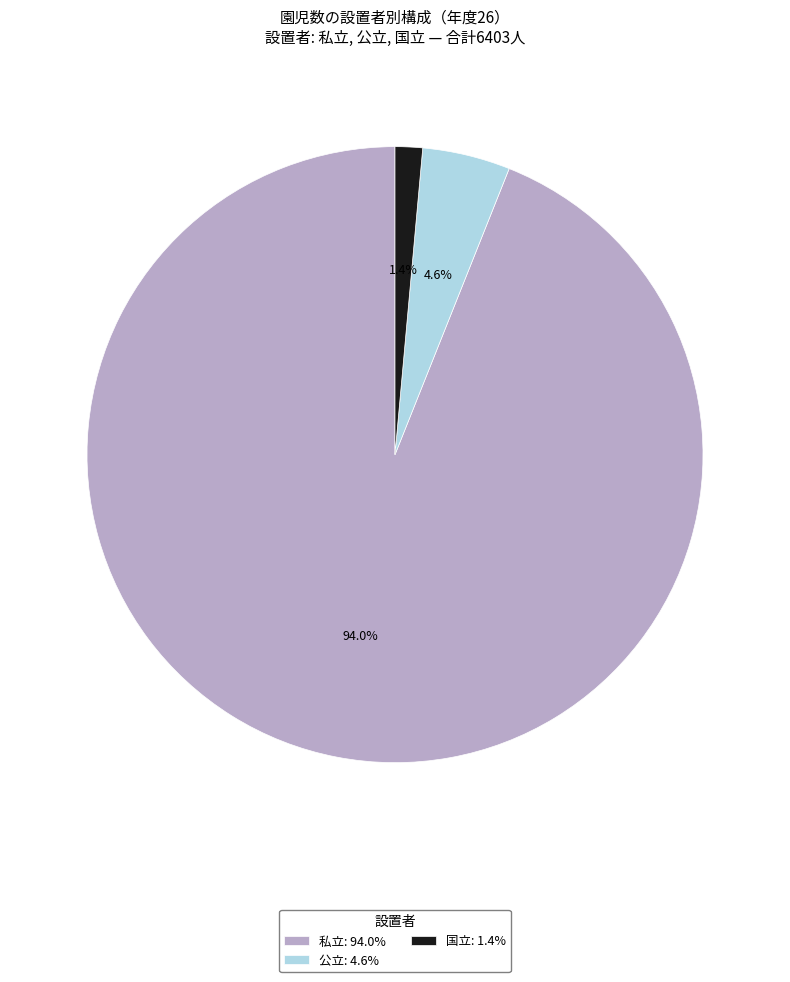

Rank the categories by value from highest to lowest.

私立, 公立, 国立